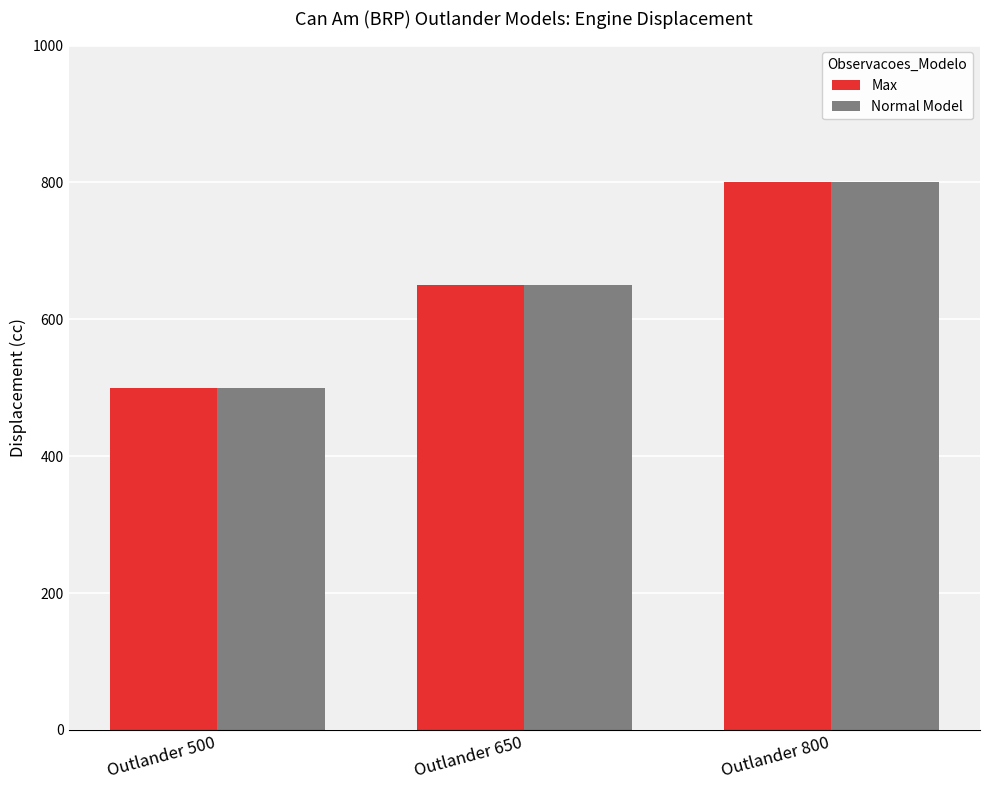

What is the sum of all Normal Model values?

1950